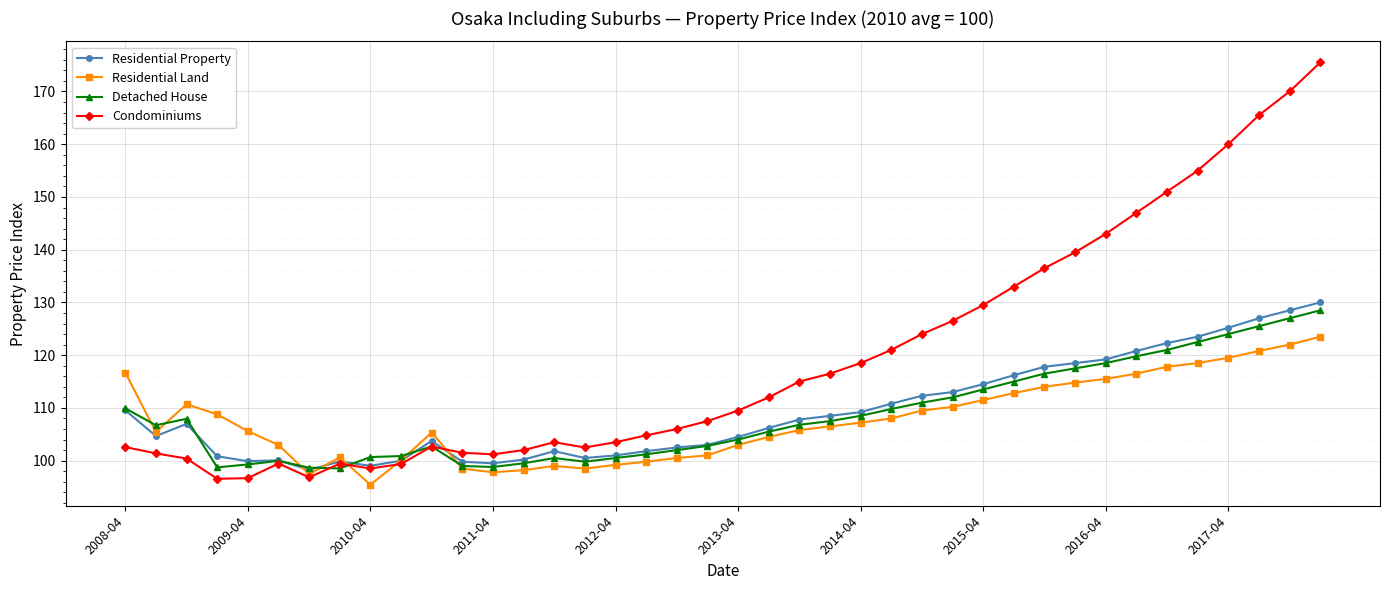

What is the smallest value displayed?

95.5